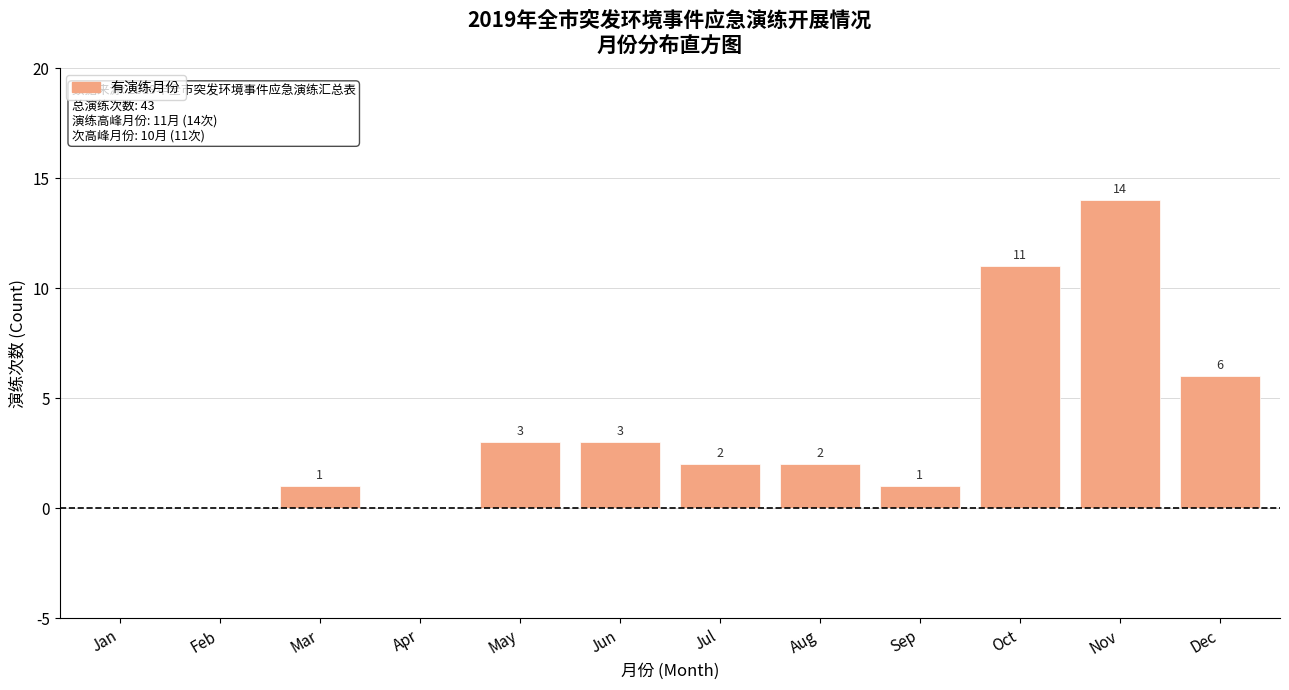

Reading right to left, extract all data points from this chart.

Dec=6	Nov=14	Oct=11	Sep=1	Aug=2	Jul=2	Jun=3	May=3	Apr=0	Mar=1	Feb=0	Jan=0